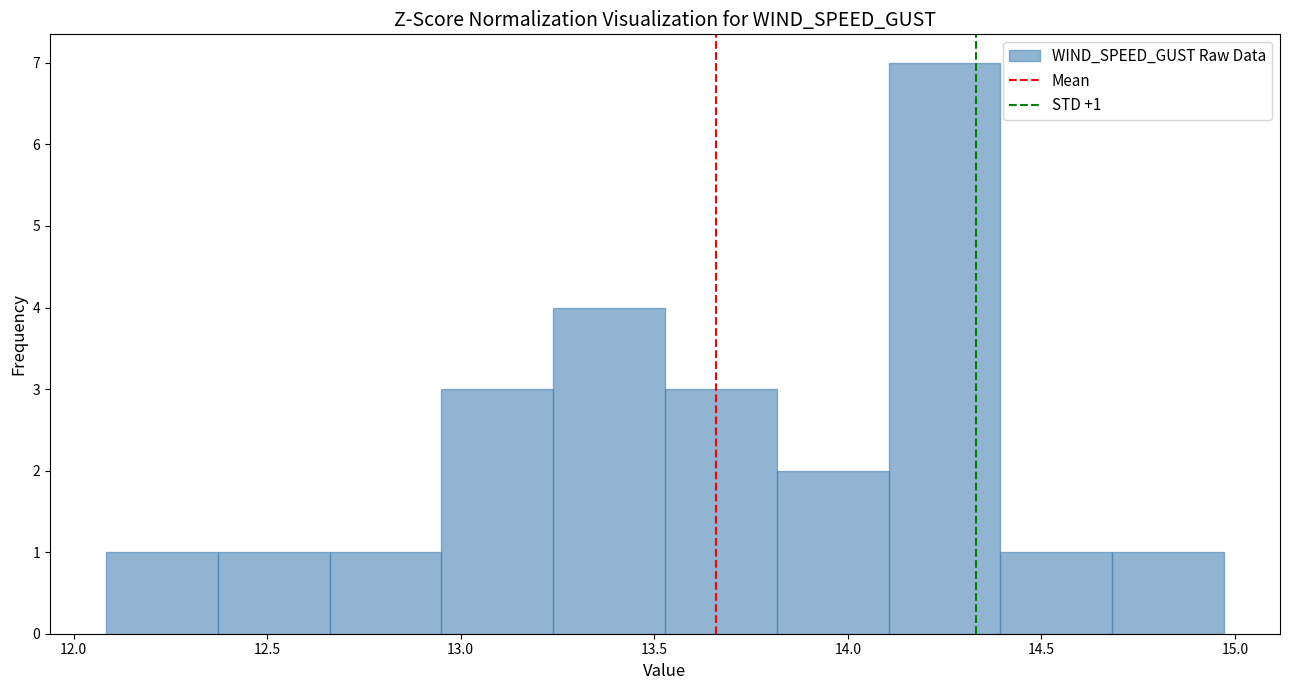

Which range on the x-axis has the tallest bar?

14.10 to 14.40